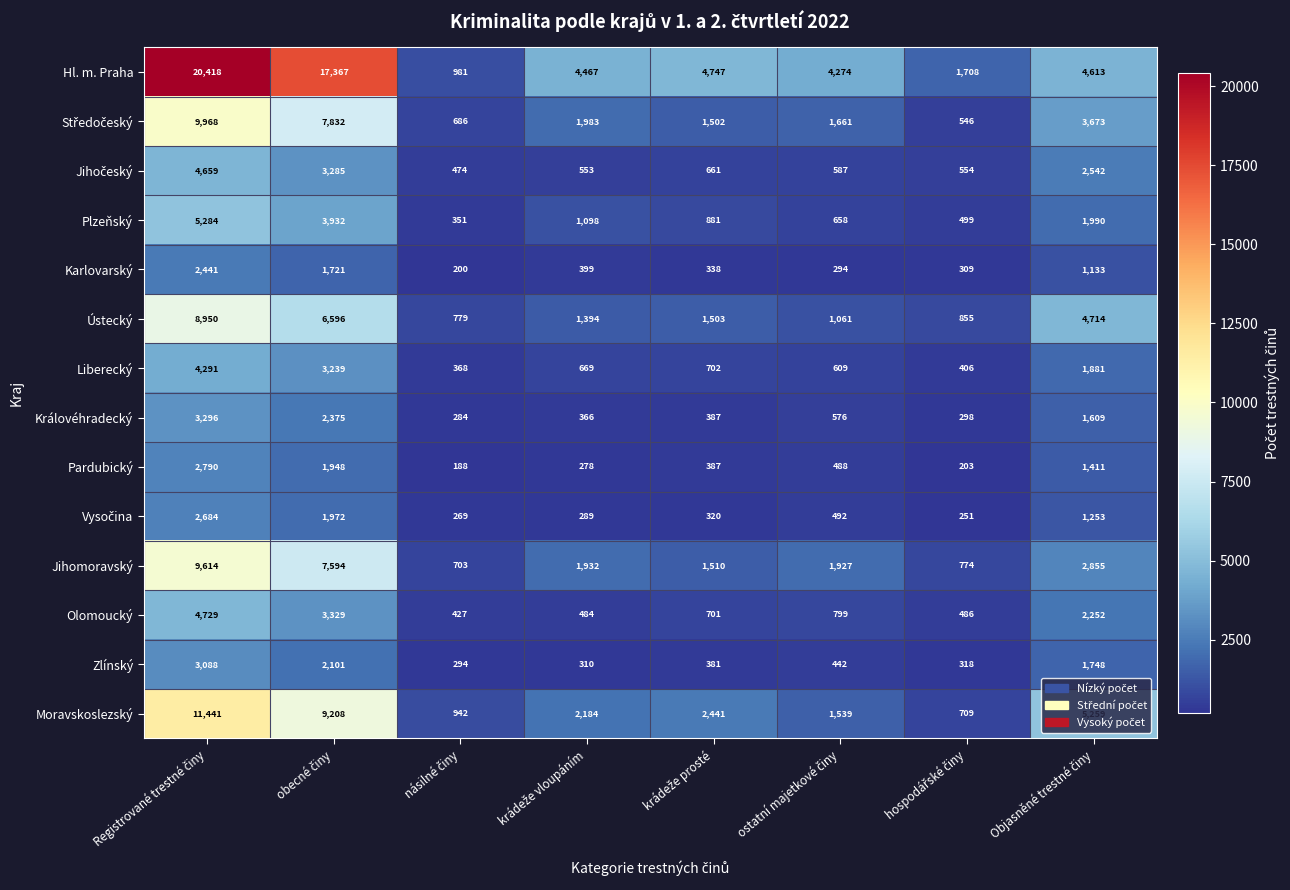

Which series has the widest spread of values?

Hl. m. Praha